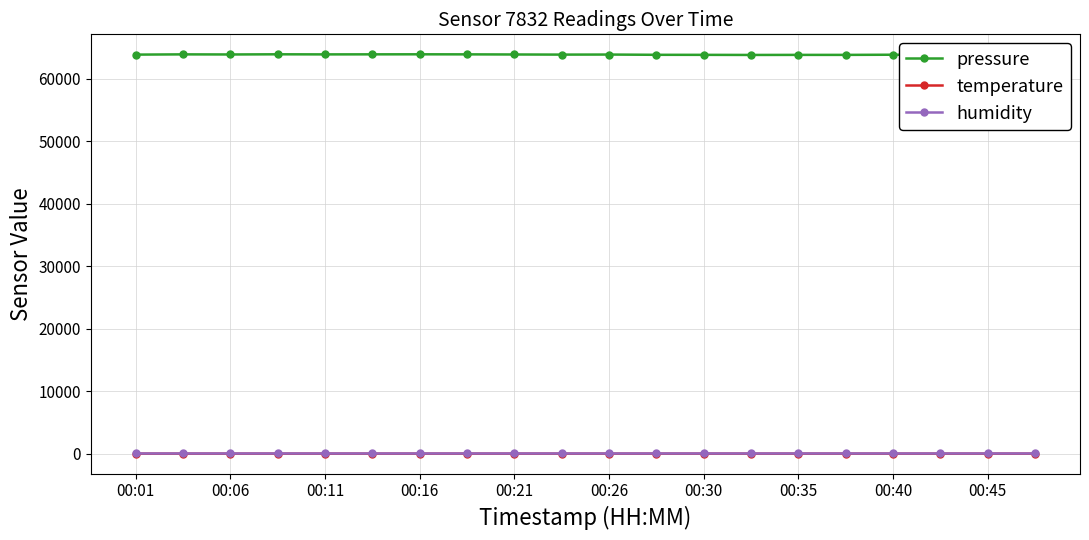

True or false: pressure and humidity cross at least once.

False